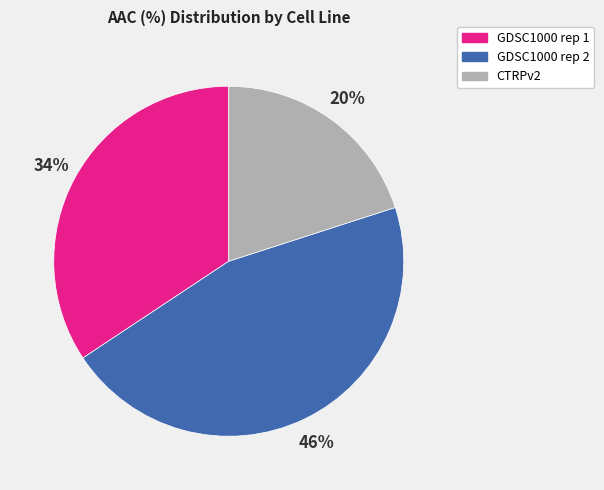

Is GDSC1000 rep 2 the majority of the pie?

No